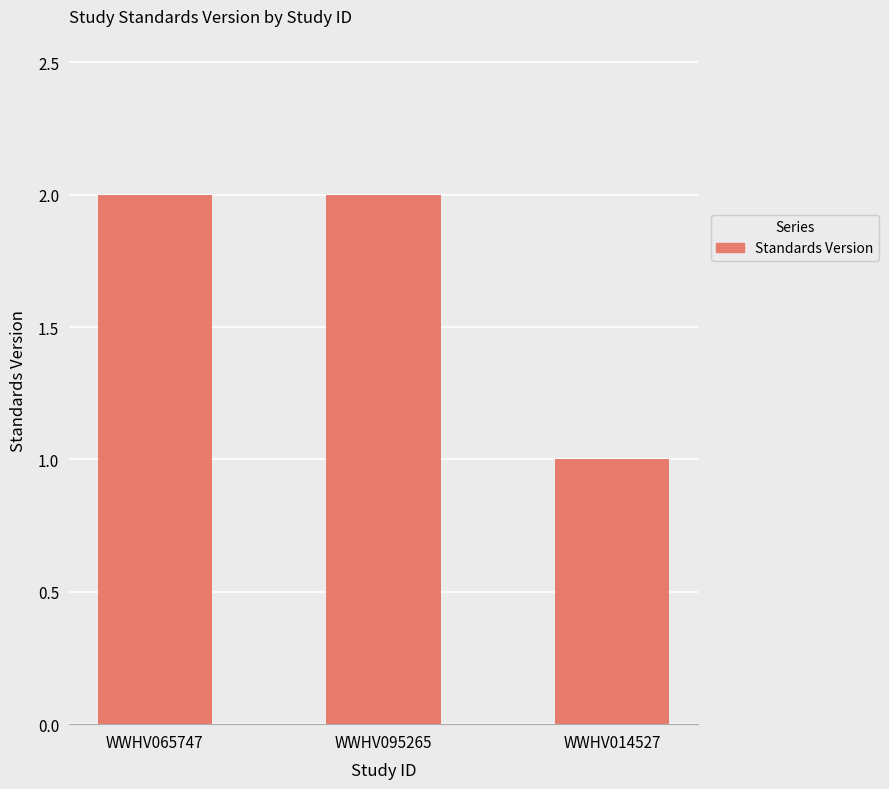

At which label is the value closest to 1?

WWHV014527